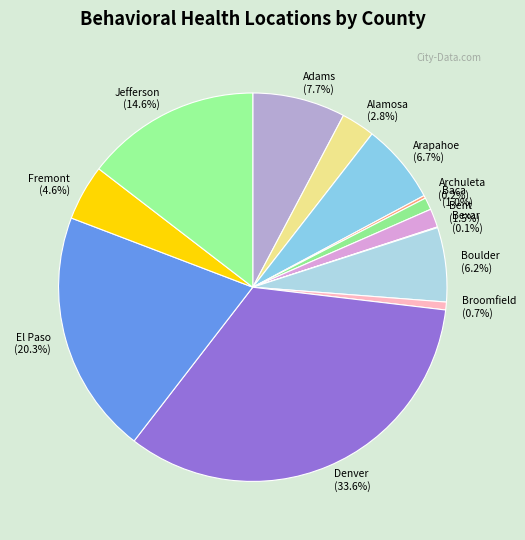

Does Denver represent more than half of the total?

No